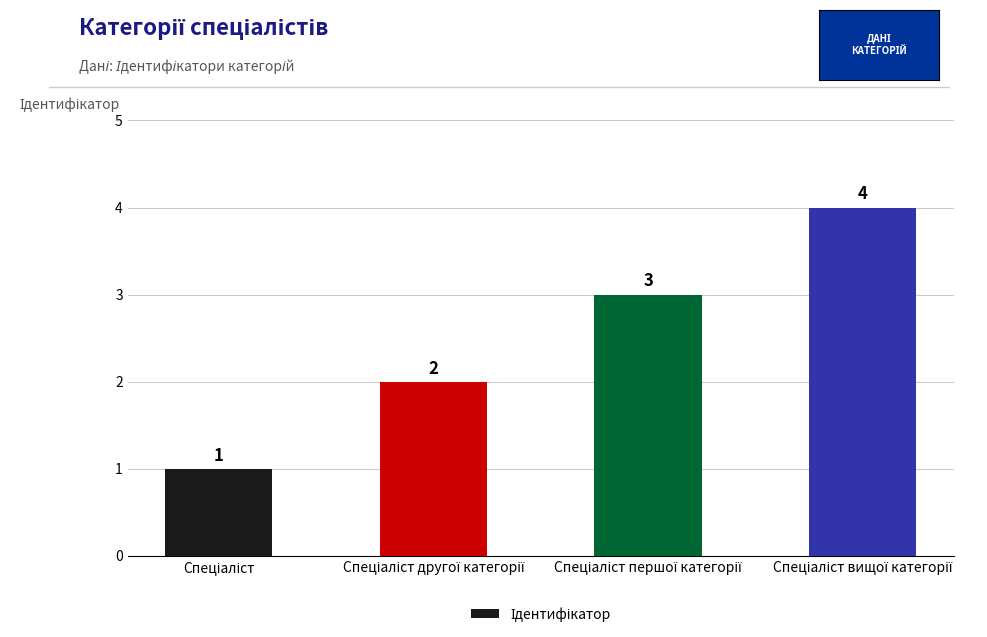

What is the maximum value shown in the chart?

4